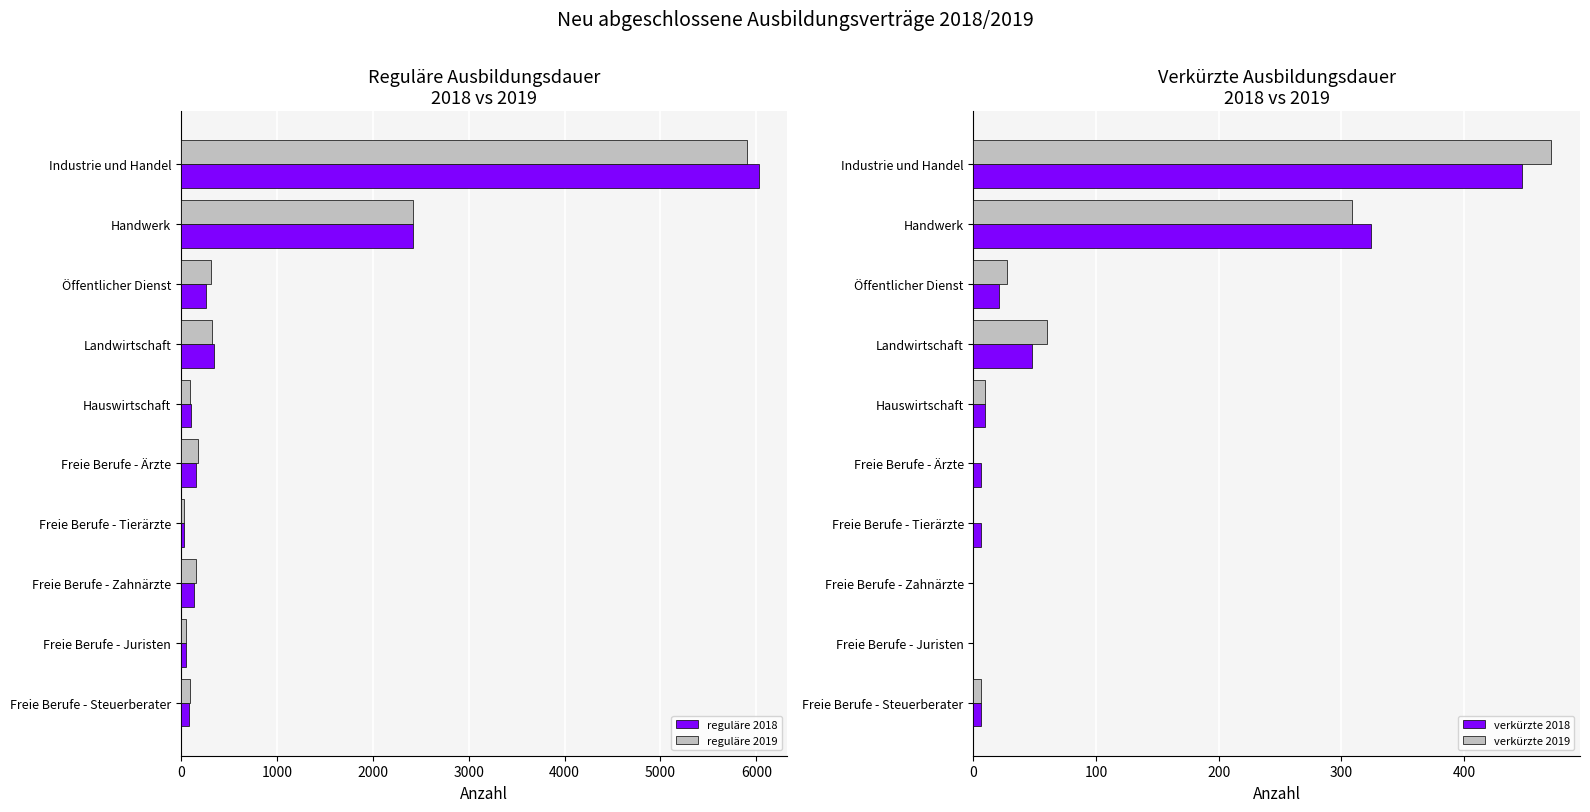

What is the maximum value for reguläre 2019?

5901